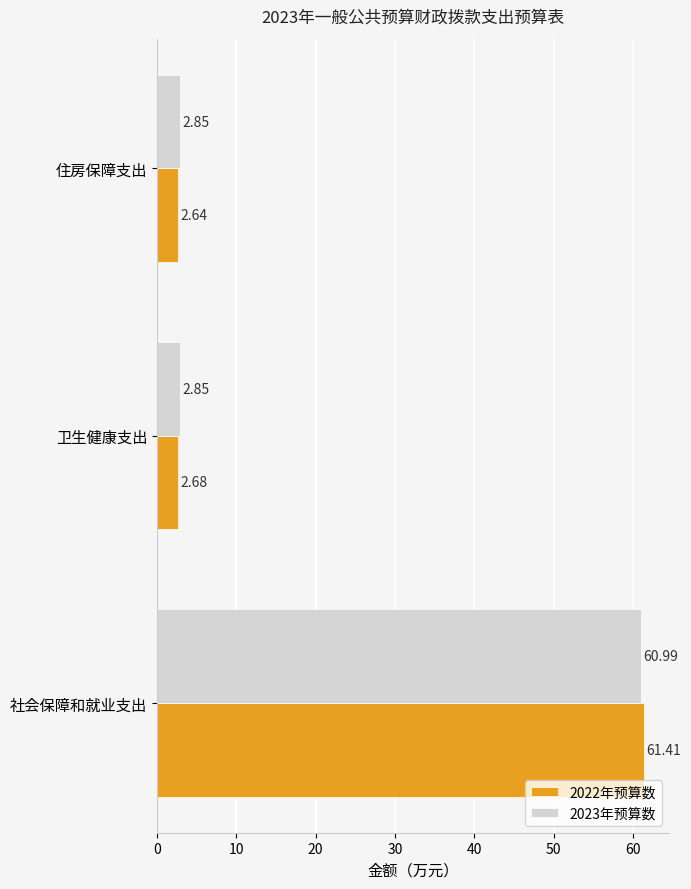

What are all the series names shown in the legend?

2022年预算数, 2023年预算数